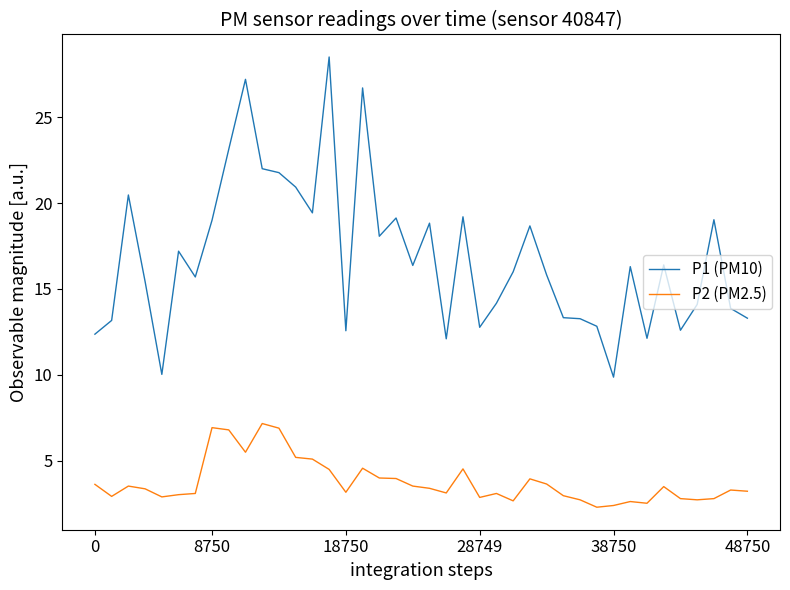

True or false: P2 (PM2.5) and P1 (PM10) cross at least once.

False